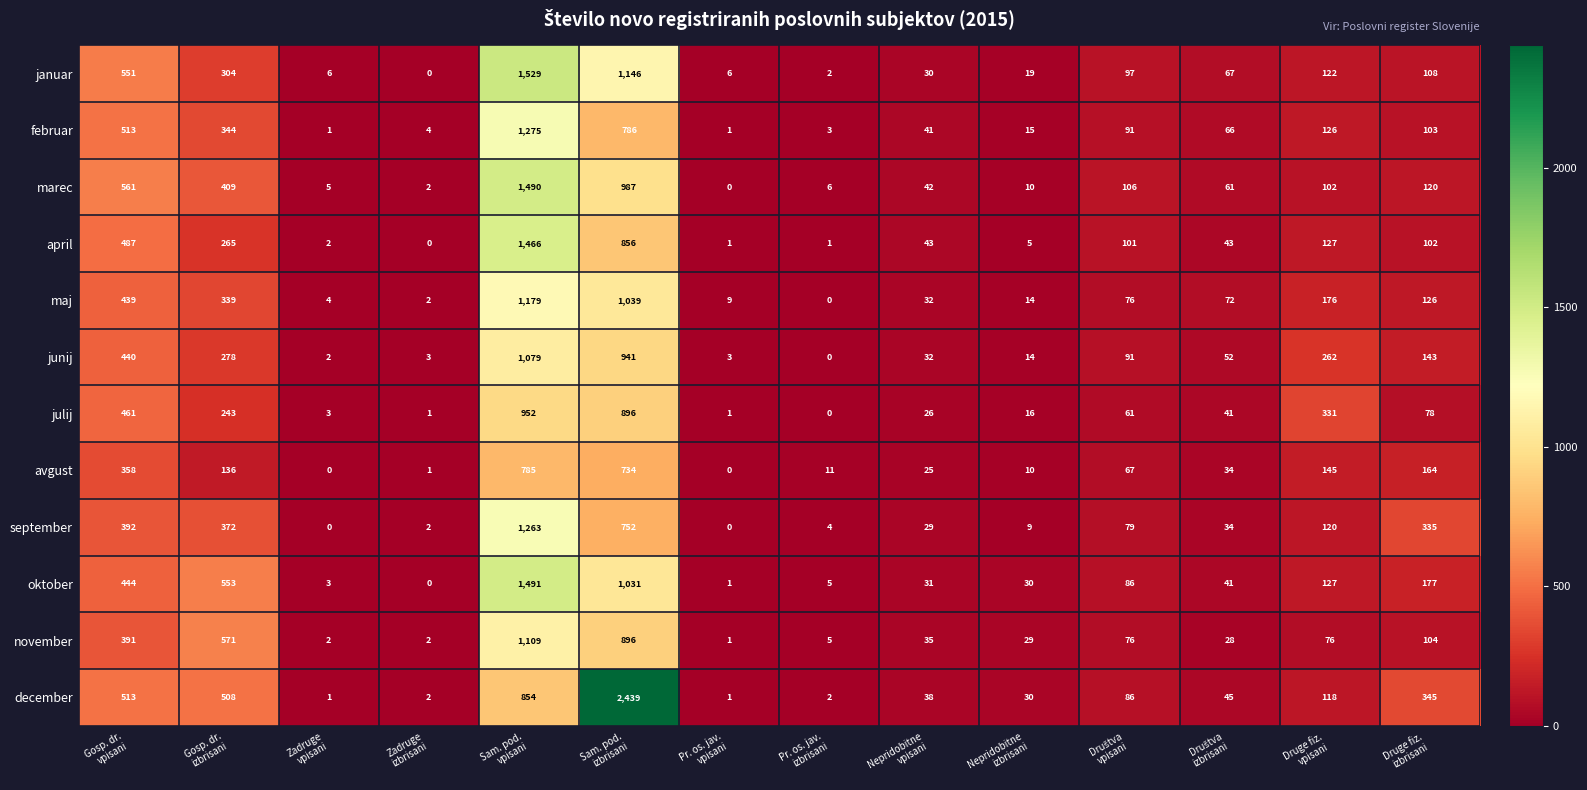

How many distinct data groups are displayed?

12